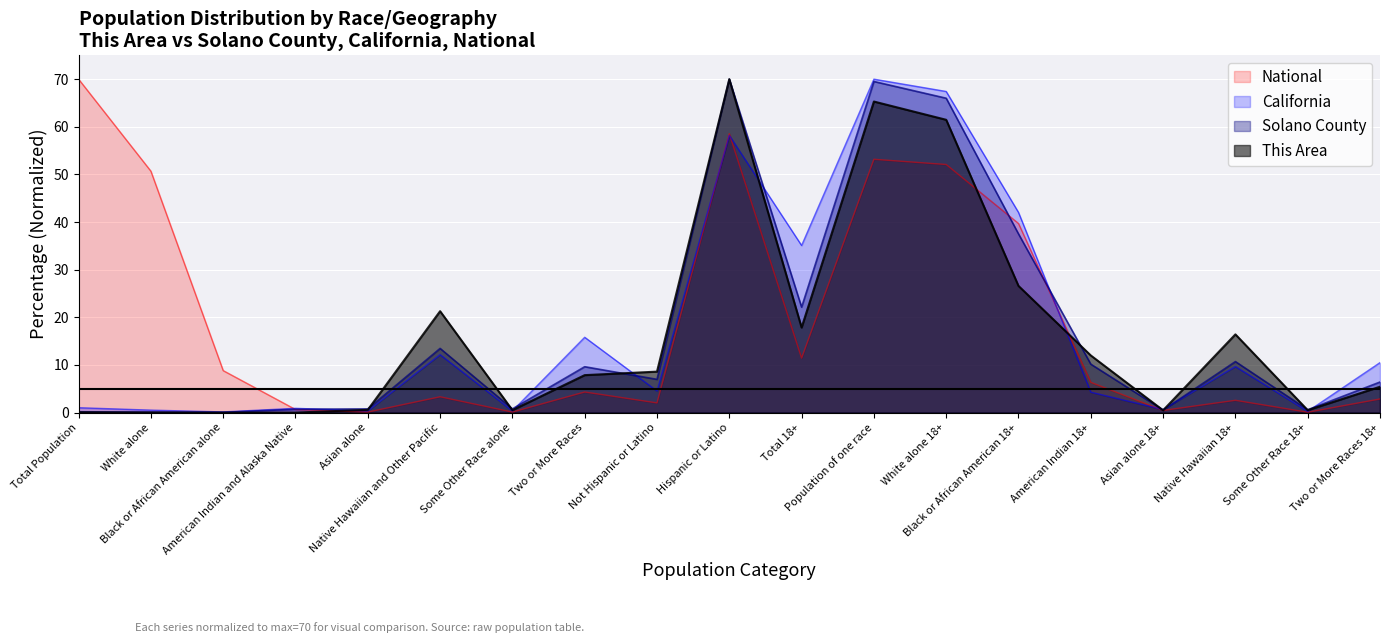

At how many categories does at least one series exceed 21?

8